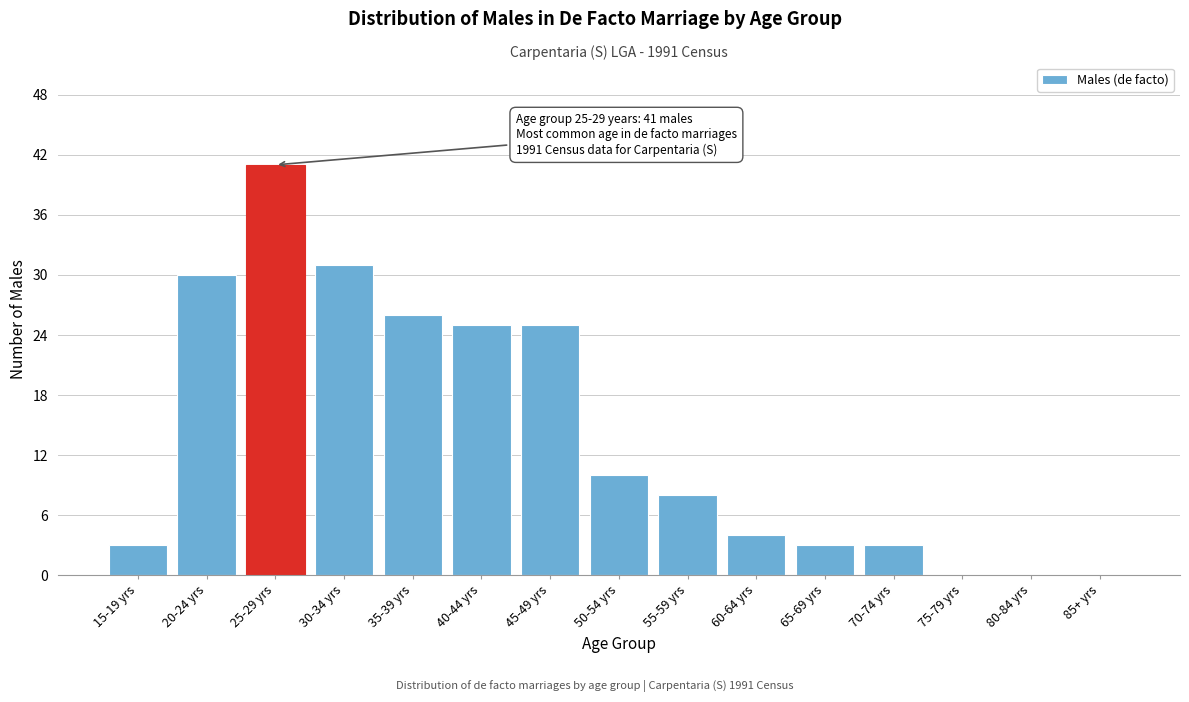

Reading left to right, transcribe all the data shown in this chart.

15-19 yrs=3	20-24 yrs=30	25-29 yrs=41	30-34 yrs=31	35-39 yrs=26	40-44 yrs=25	45-49 yrs=25	50-54 yrs=10	55-59 yrs=8	60-64 yrs=4	65-69 yrs=3	70-74 yrs=3	75-79 yrs=0	80-84 yrs=0	85+ yrs=0